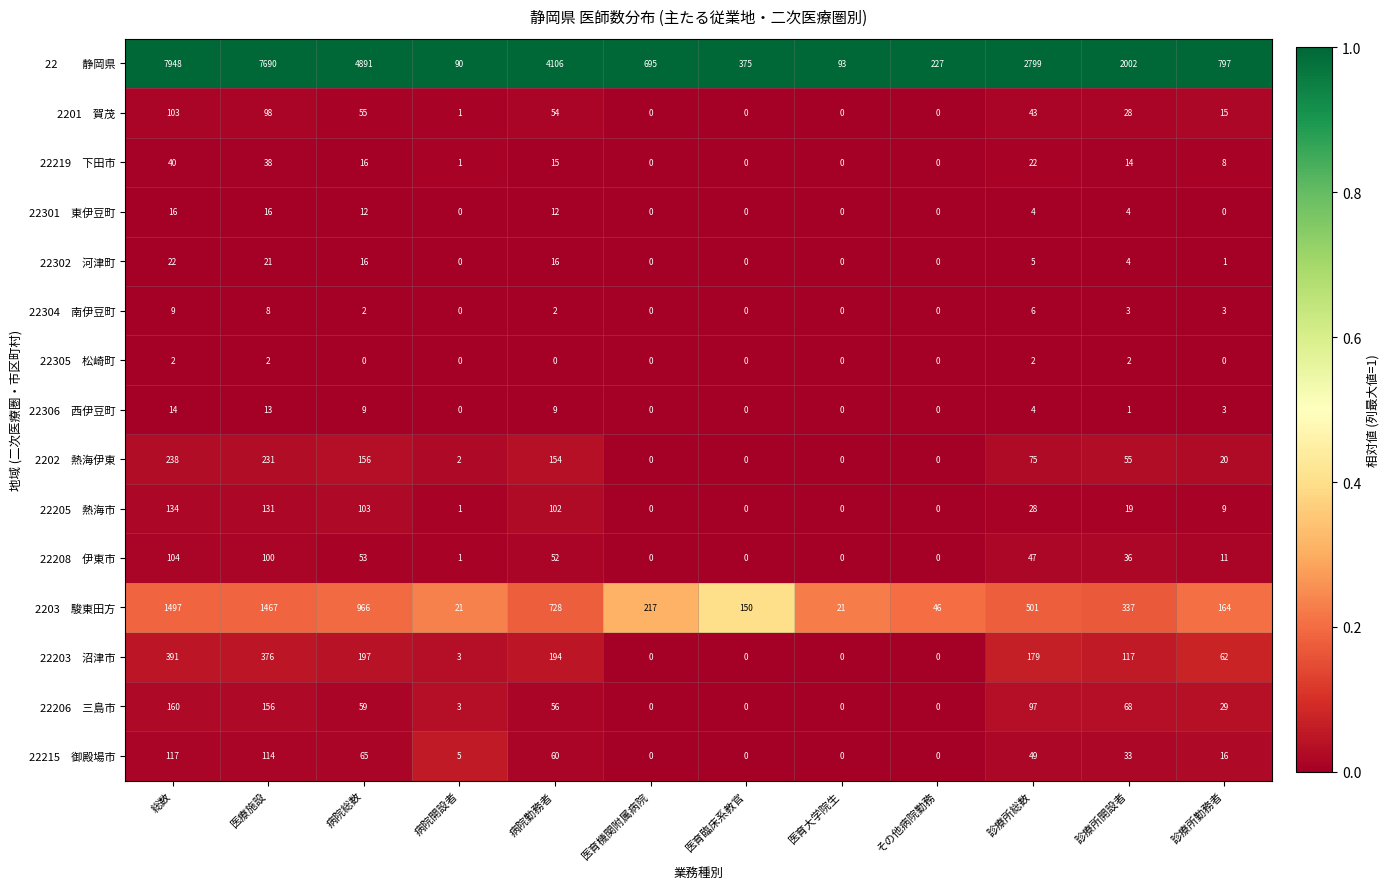

What is the difference between the highest and lowest values at 診療所開設者?

2001